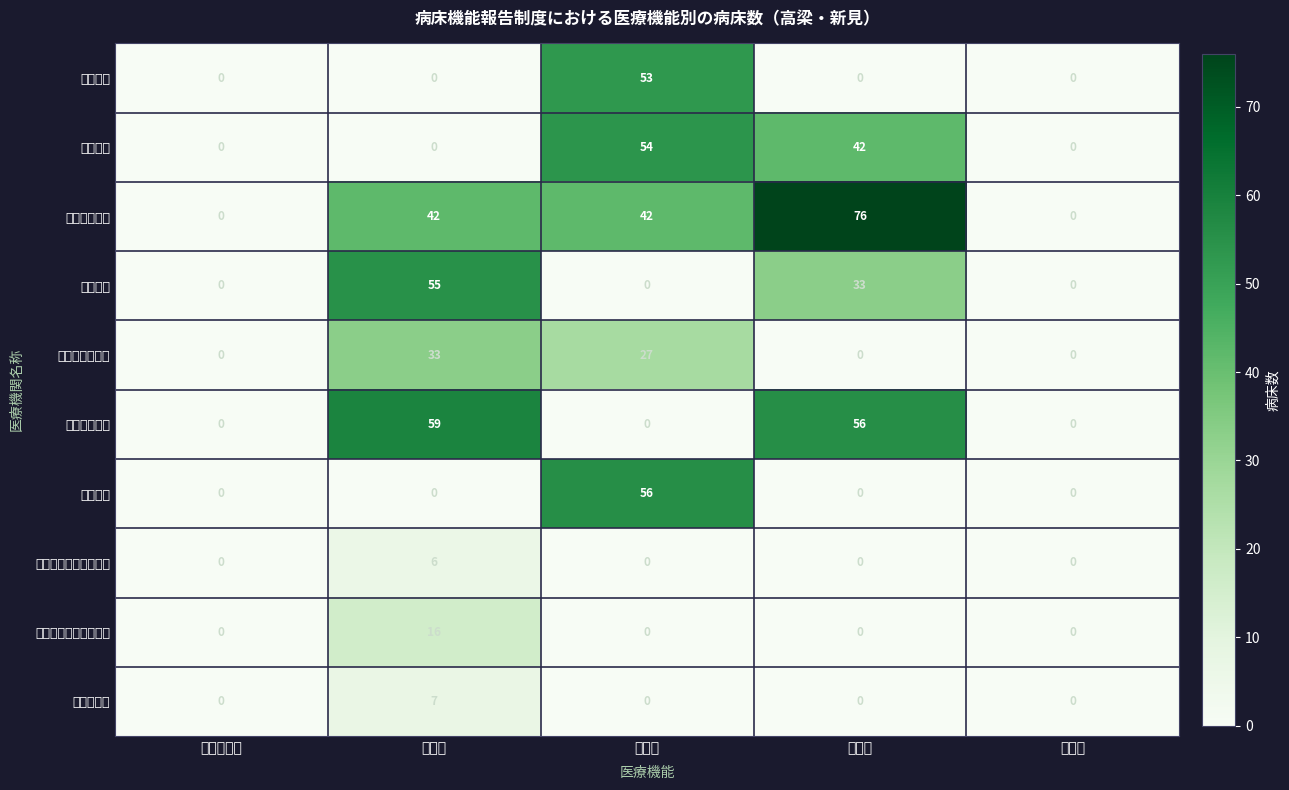

Which has a higher value, 回復期 or 休棟等?

回復期